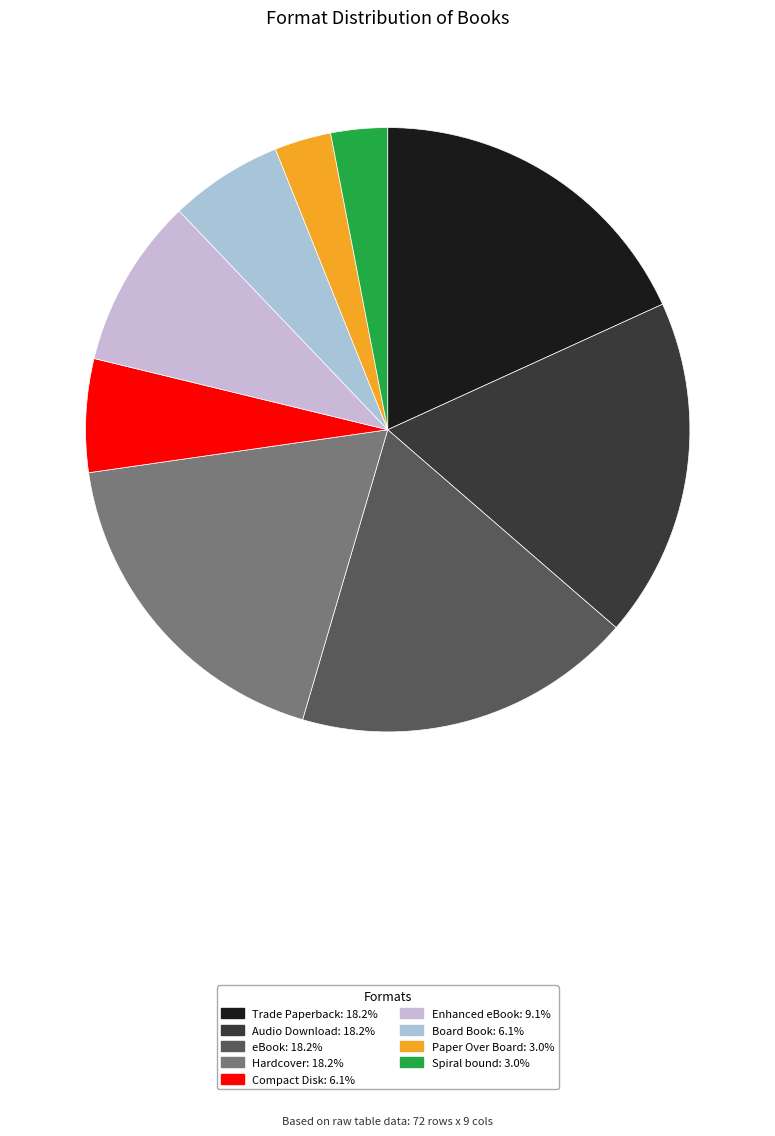

To the nearest percent, what is the combined percentage of eBook and Enhanced eBook?

27%